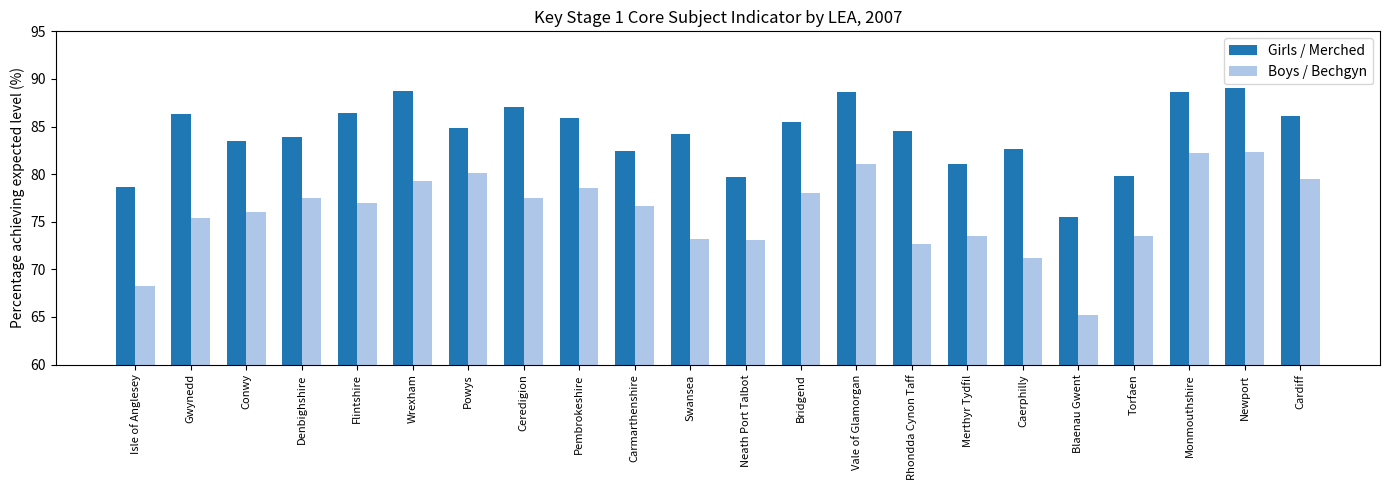

List the series in order of their overall mean, lowest first.

Boys / Bechgyn, Girls / Merched